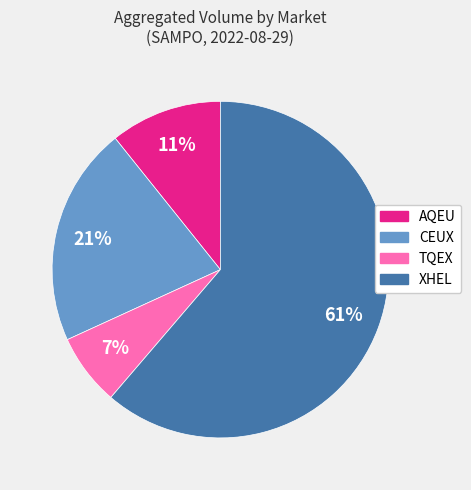

To the nearest percent, what is the difference between the AQEU and CEUX slice percentages?

10%